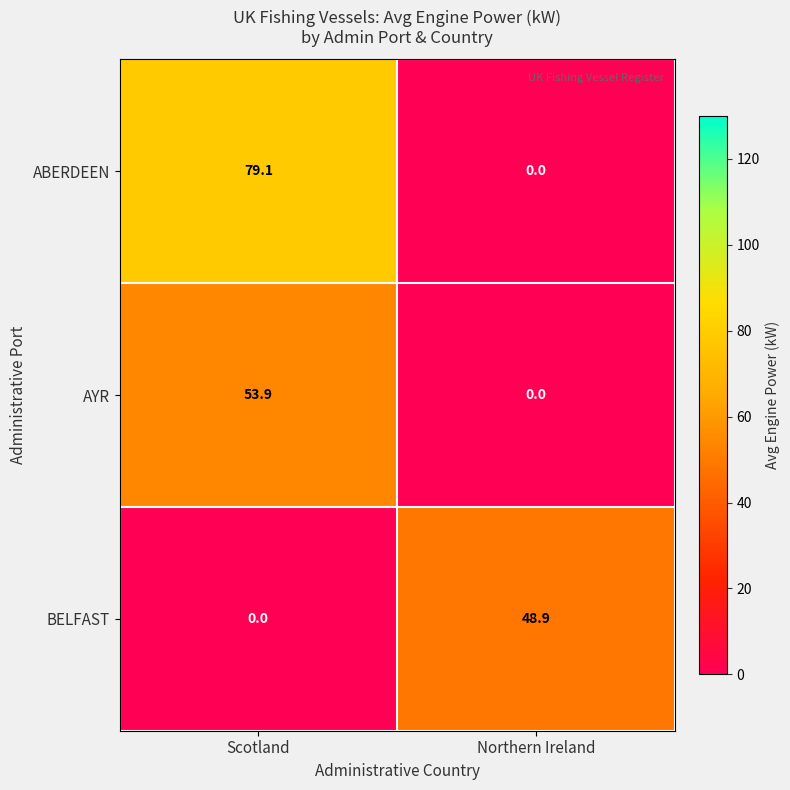

How many distinct data groups are displayed?

3